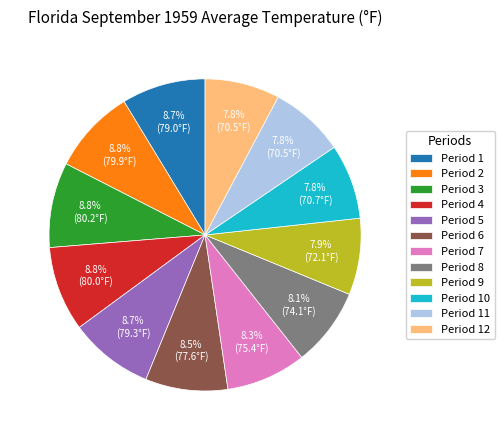

What is the total percentage of Period 2 and Period 4?

17.6%